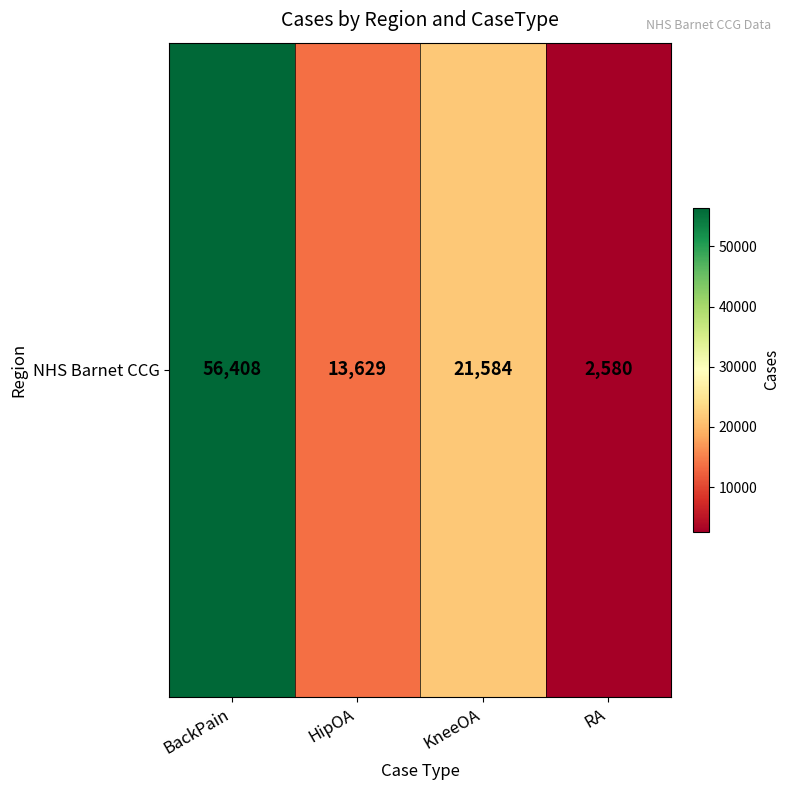

Count the number of values greater than 21584.

1